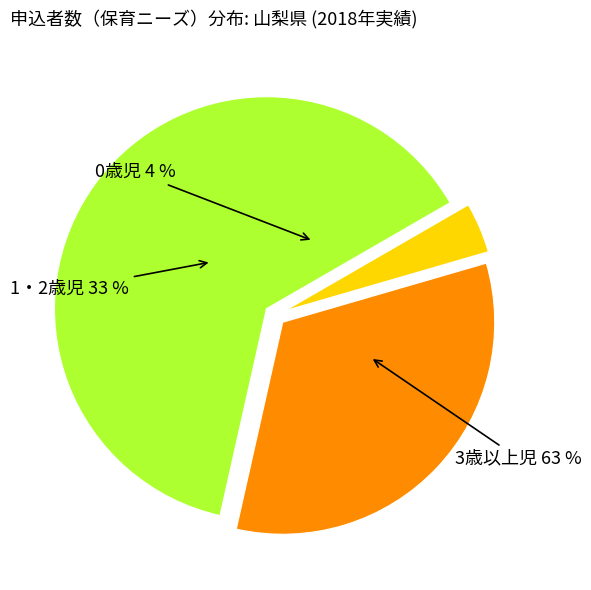

What is the largest slice in the pie chart?

3歳以上児